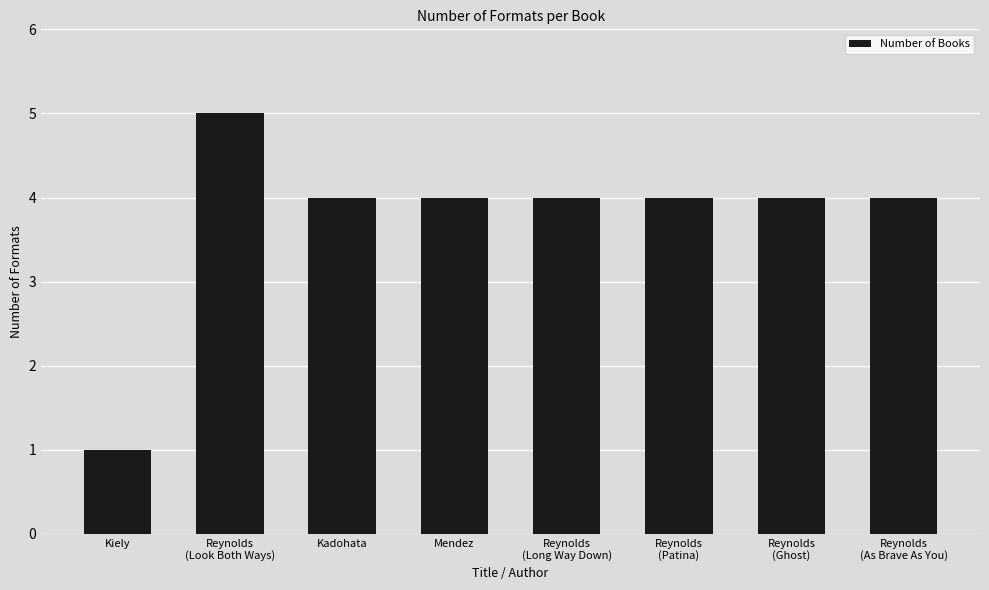

Which label corresponds to the largest value in the chart?

Reynolds
(Look Both Ways)